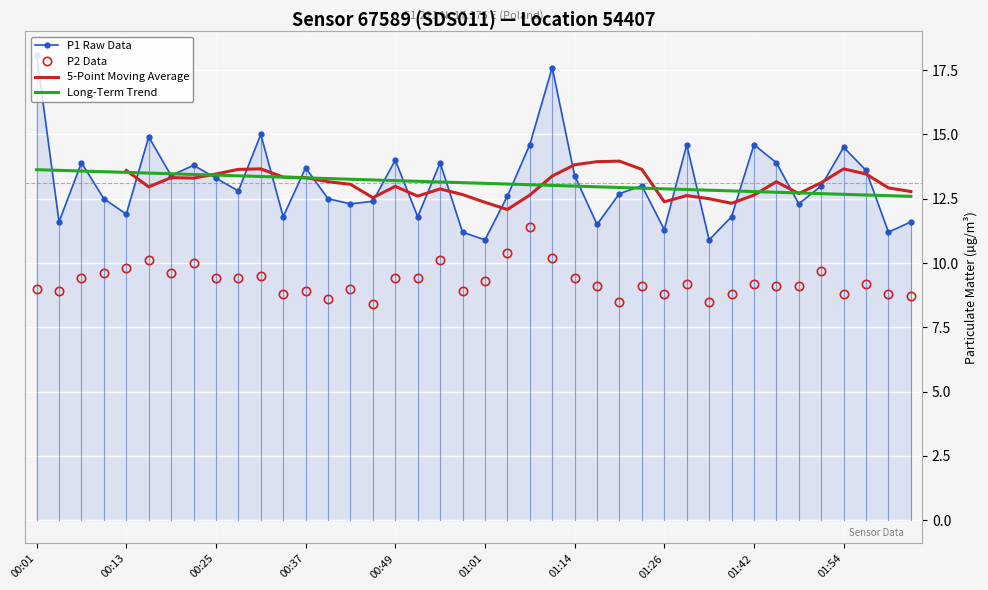

How many series are shown in this chart?

4